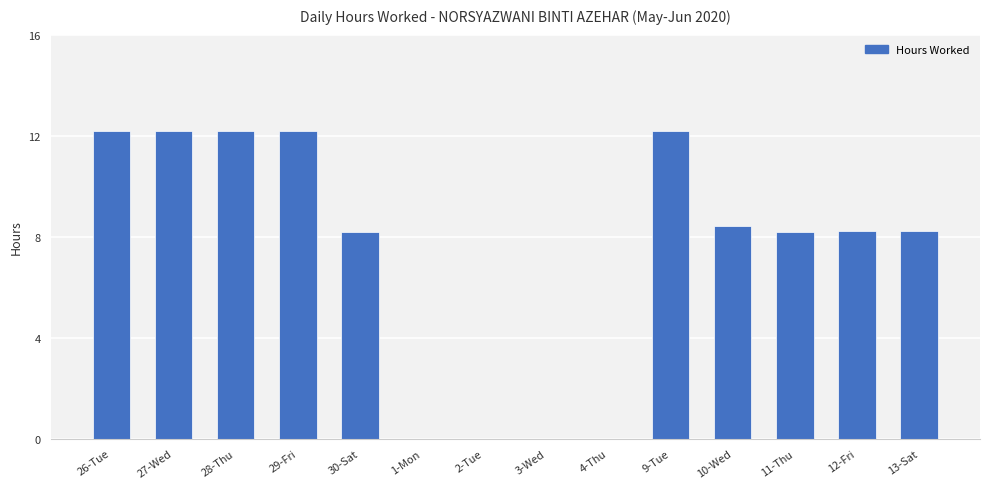

How many series are shown in this chart?

1